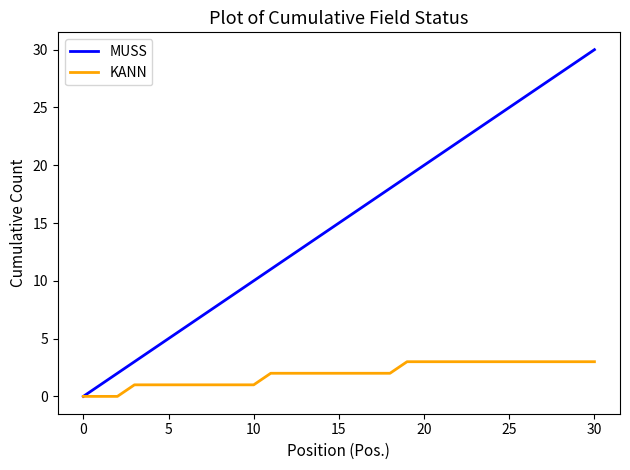

What is the difference between the maximum and second lowest values in the MUSS series?

29